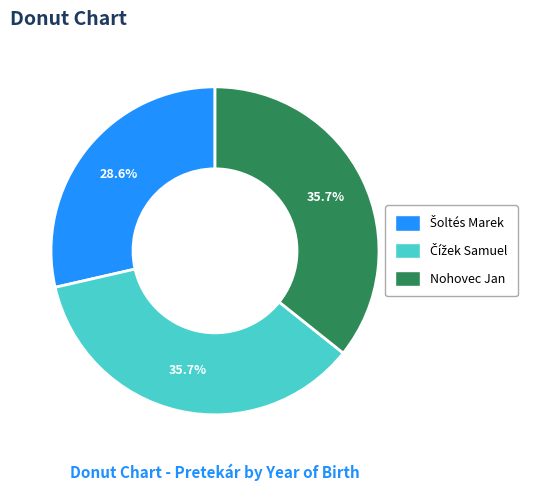

To the nearest percent, what percentage of the pie is Nohovec Jan?

36%